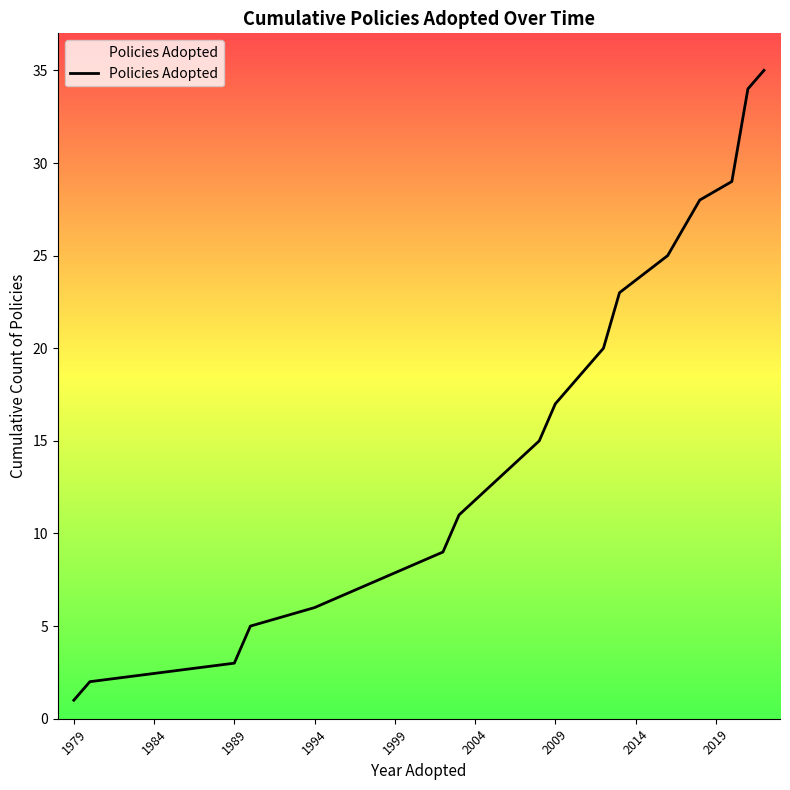

What is the average value?

17